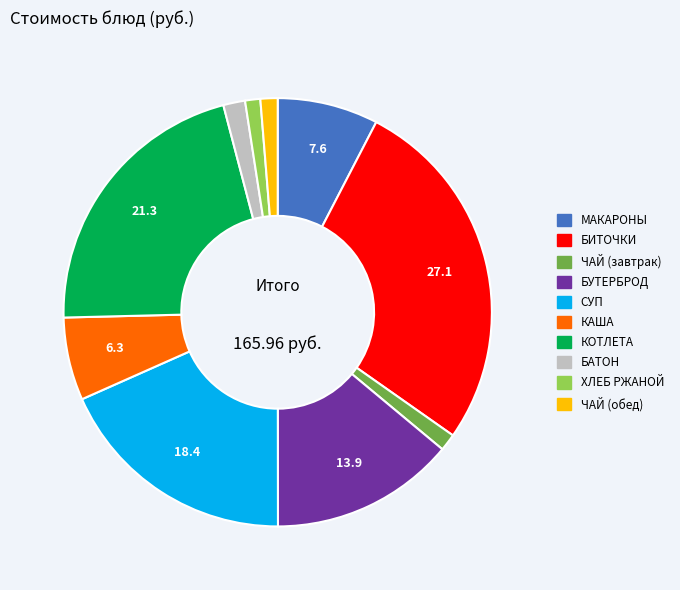

Does any single category account for the majority?

No